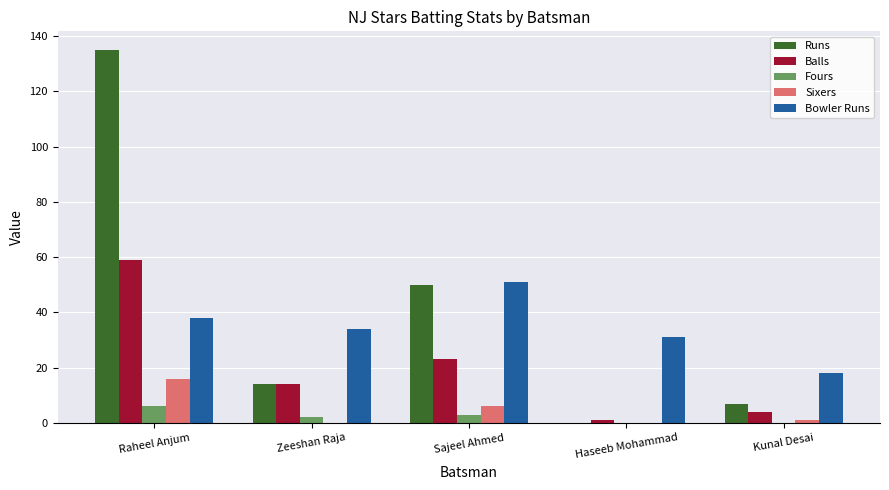

Reading left to right, transcribe all the data shown in this chart.

Runs: Raheel Anjum=135	Zeeshan Raja=14	Sajeel Ahmed=50	Haseeb Mohammad=0	Kunal Desai=7
Balls: Raheel Anjum=59	Zeeshan Raja=14	Sajeel Ahmed=23	Haseeb Mohammad=1	Kunal Desai=4
Fours: Raheel Anjum=6	Zeeshan Raja=2	Sajeel Ahmed=3	Haseeb Mohammad=0	Kunal Desai=0
Sixers: Raheel Anjum=16	Zeeshan Raja=0	Sajeel Ahmed=6	Haseeb Mohammad=0	Kunal Desai=1
Bowler Runs: Raheel Anjum=38	Zeeshan Raja=34	Sajeel Ahmed=51	Haseeb Mohammad=31	Kunal Desai=18